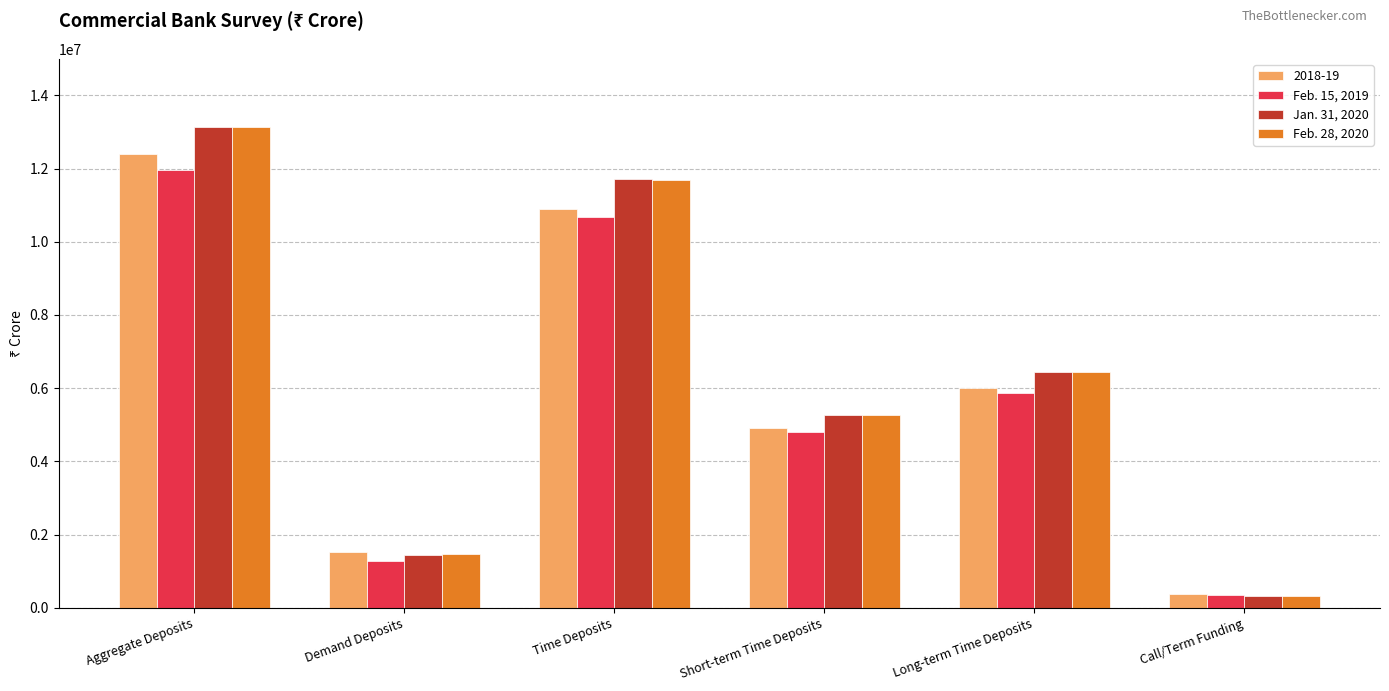

Reading right to left, transcribe all the data shown in this chart.

2018-19: Call/Term Funding=378254	Long-term Time Deposits=5994321	Short-term Time Deposits=4904445	Time Deposits=10898766	Demand Deposits=1511287	Aggregate Deposits=12410053
Feb. 15, 2019: Call/Term Funding=361153	Long-term Time Deposits=5871983	Short-term Time Deposits=4804349	Time Deposits=10676332	Demand Deposits=1287716	Aggregate Deposits=11964048
Jan. 31, 2020: Call/Term Funding=311303	Long-term Time Deposits=6440607	Short-term Time Deposits=5269588	Time Deposits=11710195	Demand Deposits=1436076	Aggregate Deposits=13146270
Feb. 28, 2020: Call/Term Funding=308425	Long-term Time Deposits=6428511	Short-term Time Deposits=5259691	Time Deposits=11688201	Demand Deposits=1459926	Aggregate Deposits=13148127